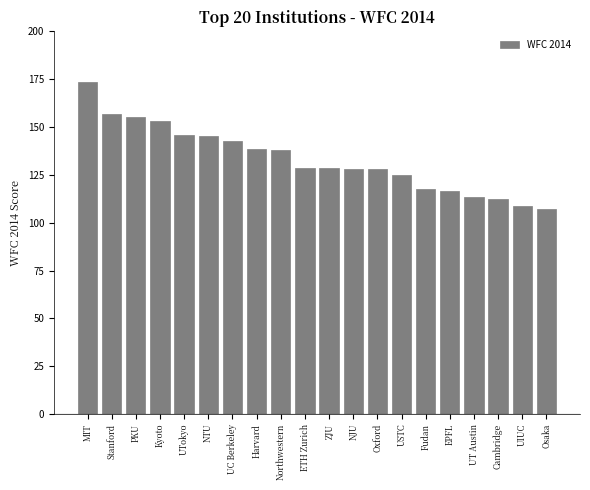

What is the difference between the maximum and minimum values?

66.2